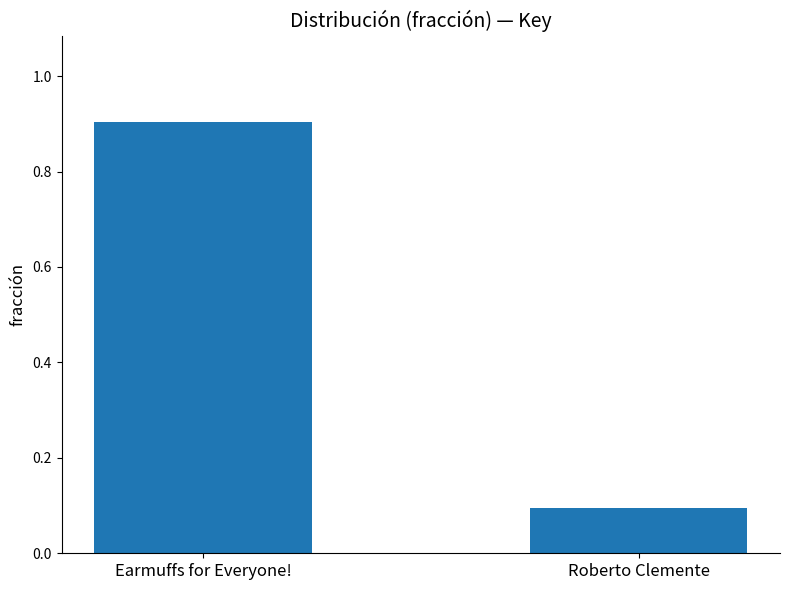

Rank the categories by value from lowest to highest.

Roberto Clemente, Earmuffs for Everyone!